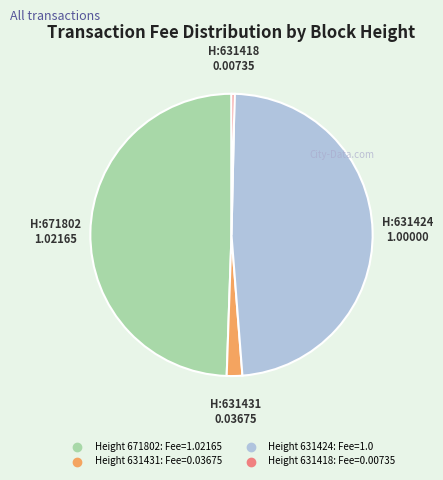

Is there any slice that represents more than half of the pie?

No